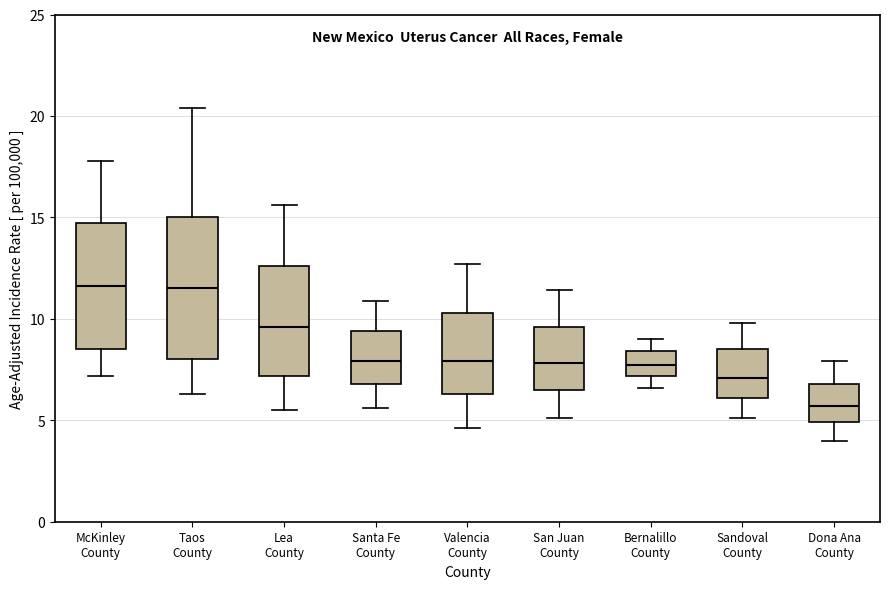

Comparing the boxes themselves (not the whiskers), which one is the tallest?

Taos County